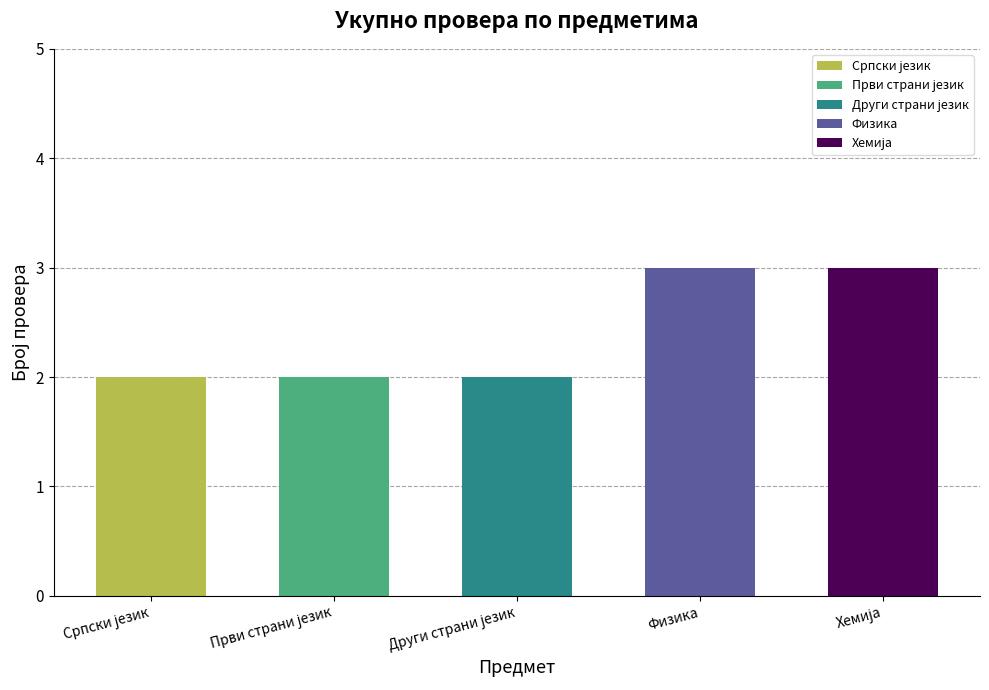

Are the bars grouped side by side (vs. stacked)?

No